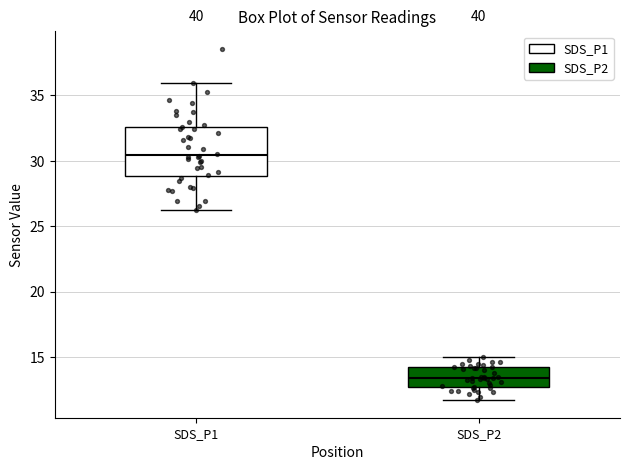

Reading left to right, transcribe this box plot: for each box, give where its median line is, the range the box spans, and where its two whiskers end, as read against the y-axis. The values are not printed on the chart, so give them approximately, as read against the axis.

SDS_P1: median 30.5, box 29.0 to 32.5, whiskers 26.5 to 36.0
SDS_P2: median 13.5, box 12.5 to 14.0, whiskers 11.5 to 15.0